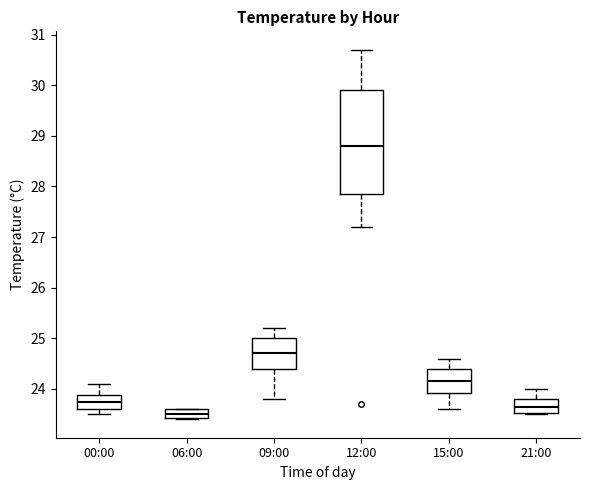

Where is the lower edge of the box for 09:00 on the y-axis? The values are not printed on the chart, so give them approximately, as read against the axis.

24.4